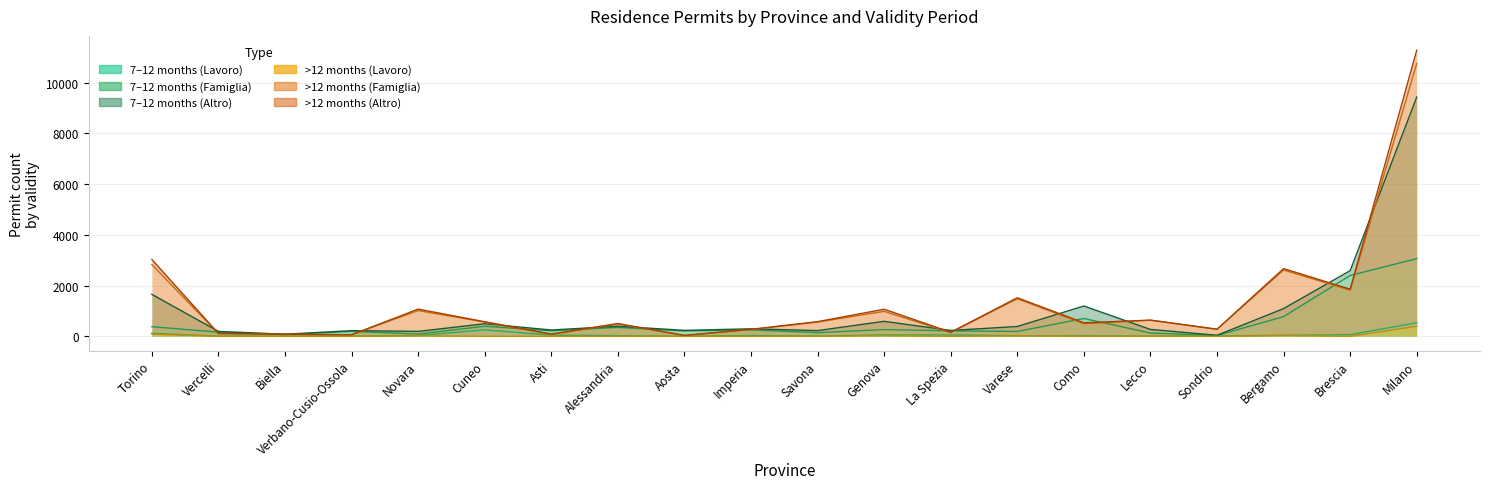

What is the difference between the maximum and minimum values in the Famiglia (7-12m) series?

3028